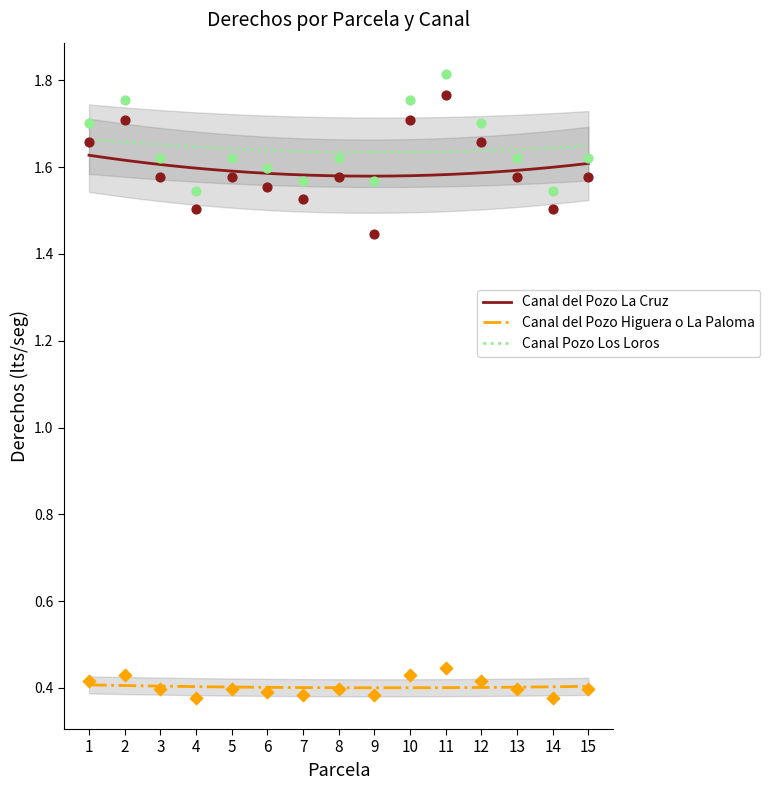

What are all the series names shown in the legend?

Canal del Pozo La Cruz, Canal del Pozo Higuera o La Paloma, Canal Pozo Los Loros